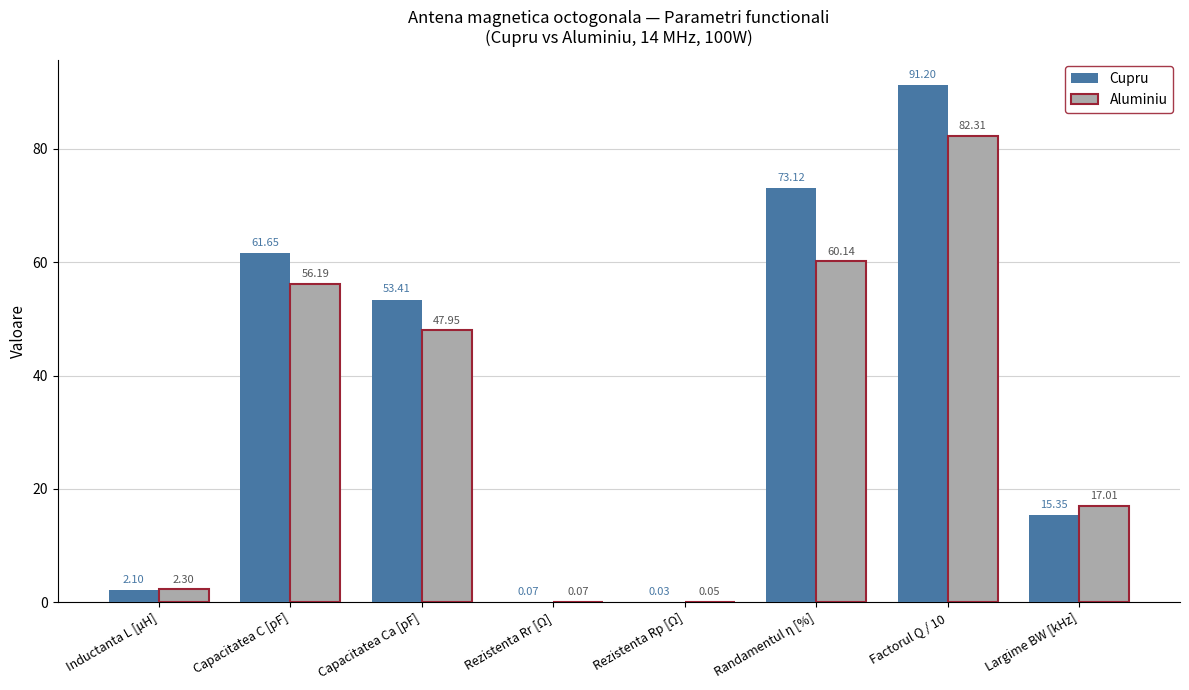

What is the sum of all Cupru values?

296.9